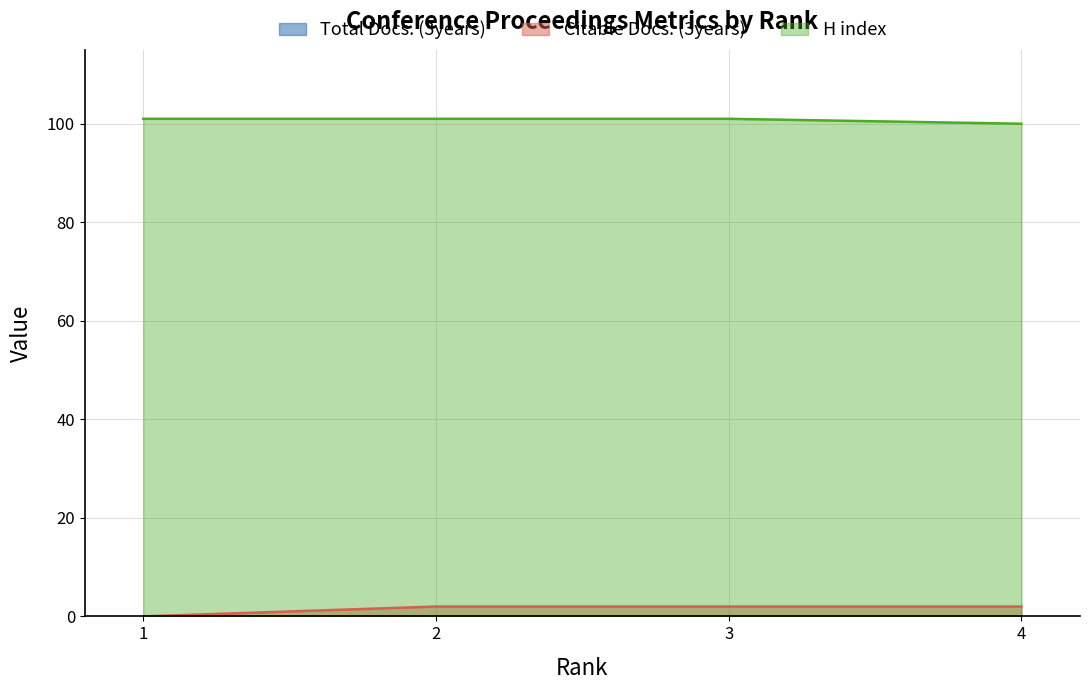

What is the total value across all series at 4?

102